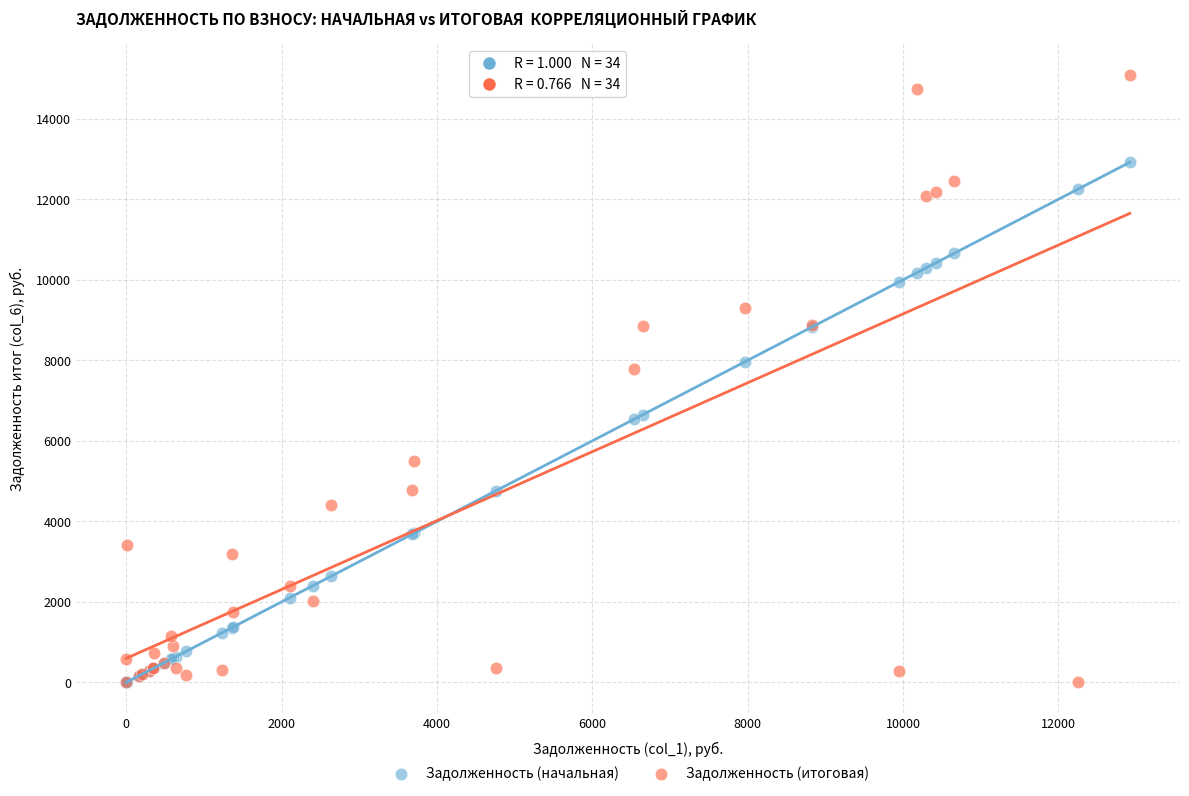

Across all series, what Y value is closest to 7551?

7784.8